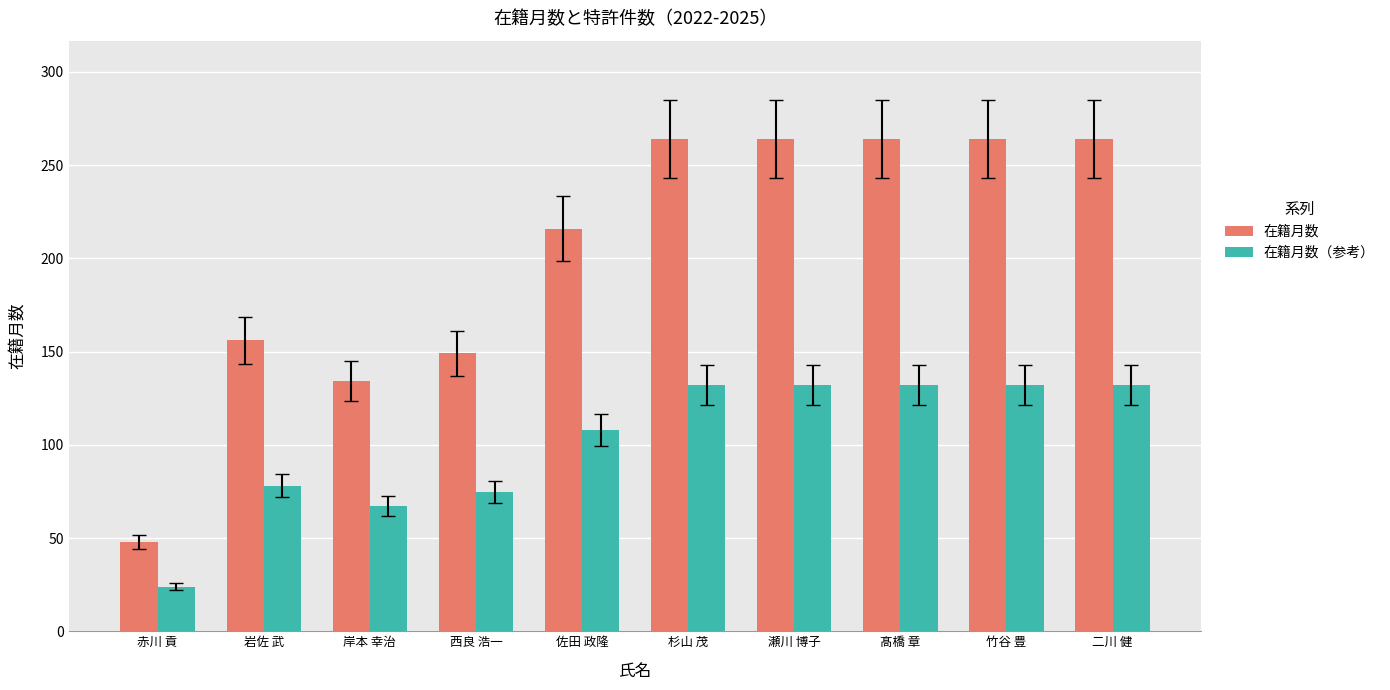

How many categories are shown in the chart?

10